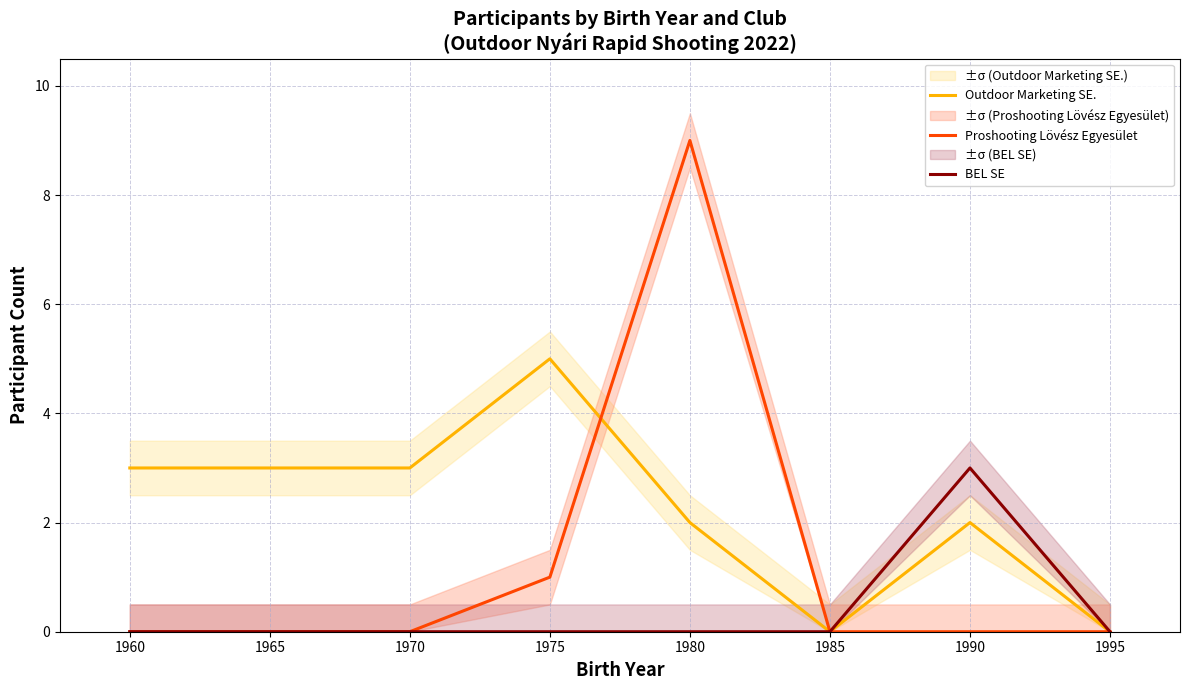

Rank the categories by Outdoor Marketing SE. value from highest to lowest.

1975, 1960, 1965, 1970, 1980, 1990, 1985, 1995